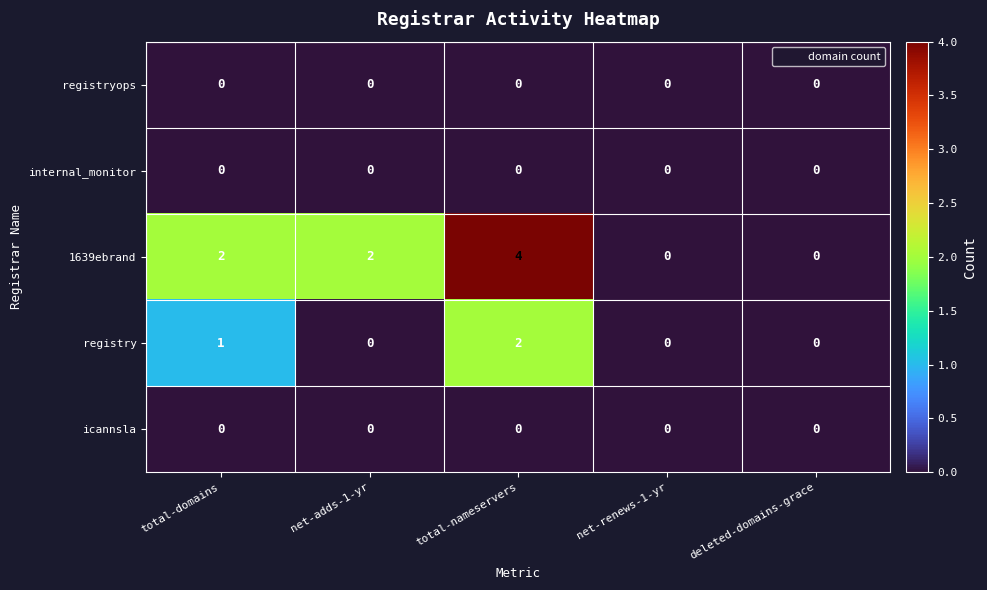

The registry series shows -1 at deleted-domains-grace. True or false?

False